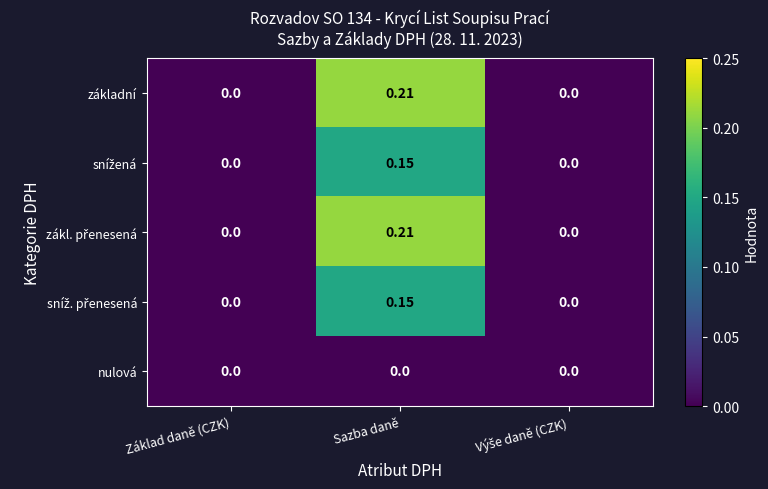

At which category is the sum across all series the highest?

Sazba daně